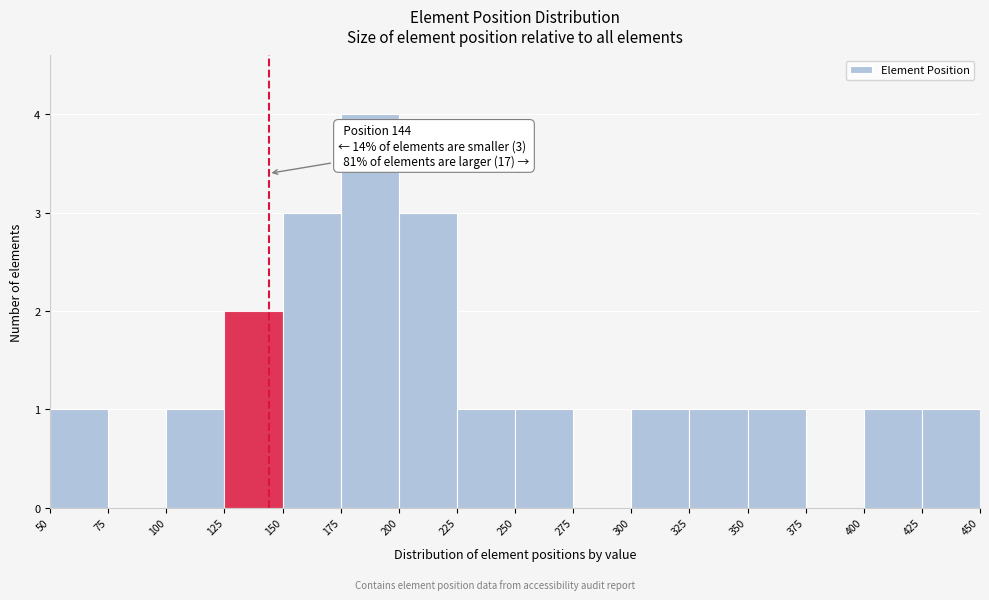

Which range on the x-axis has the tallest bar?

175 to 200